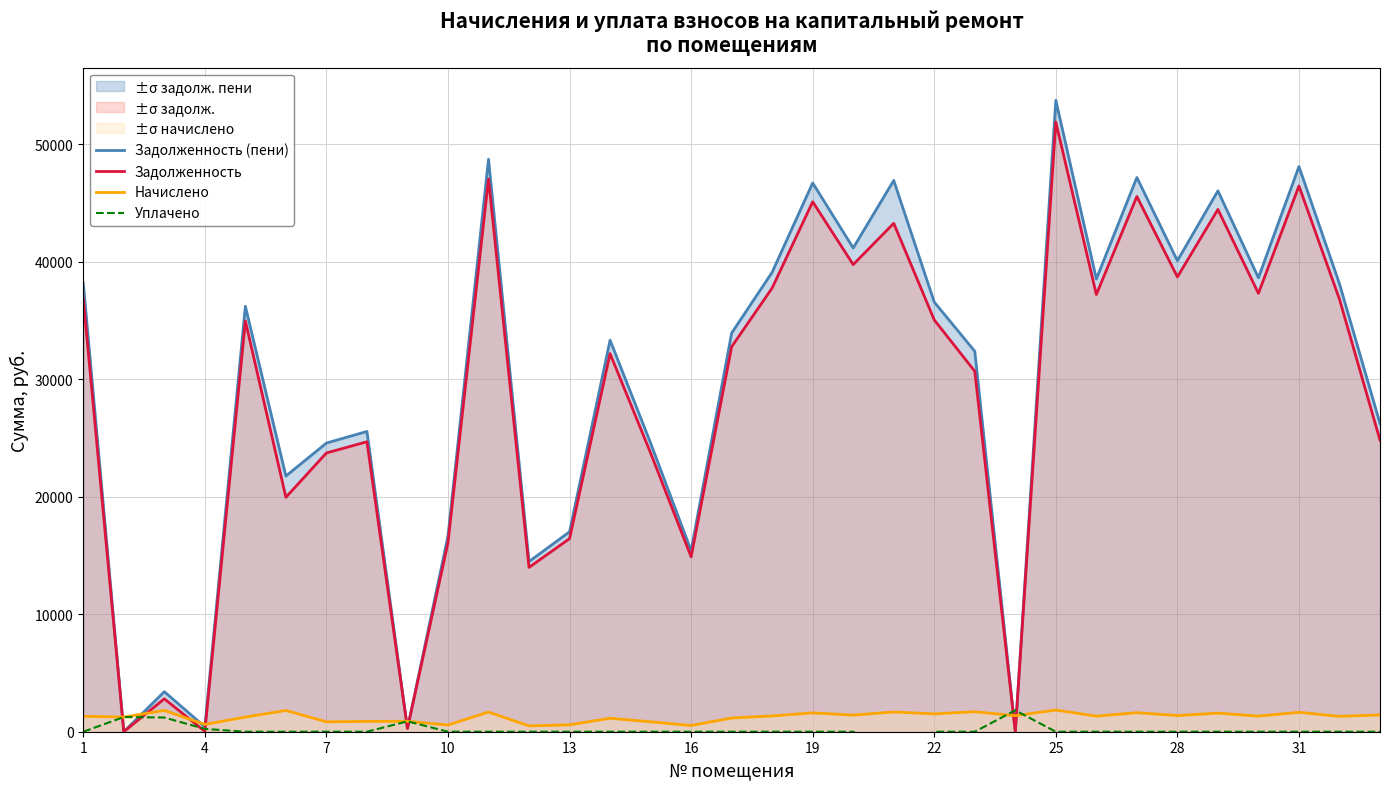

After their last crossing, which series has the higher values: Начислено or Задолженность?

Задолженность